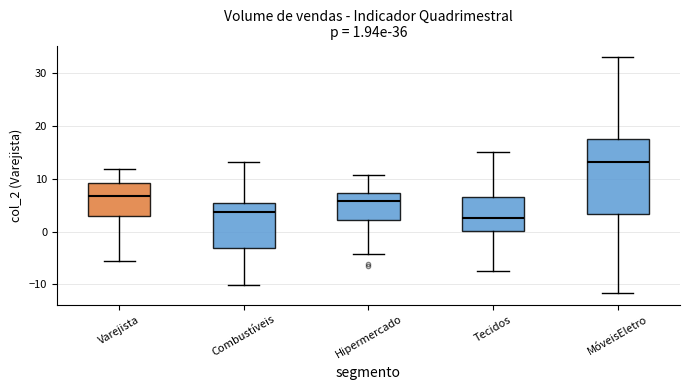

Which box is the tallest, from its lower edge to its upper edge?

MóveisEletro